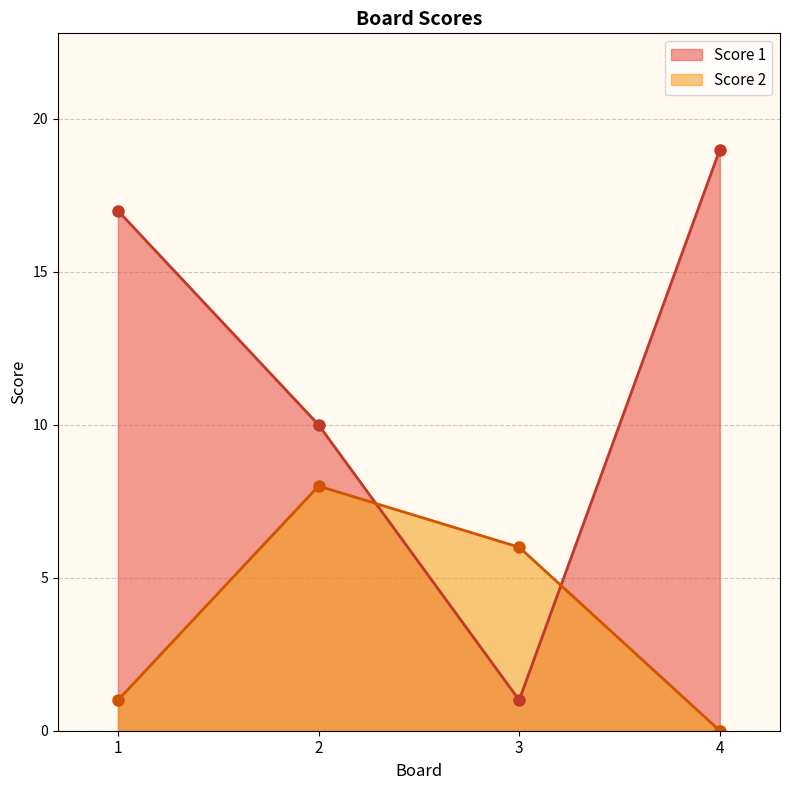

What is the average value of the Score 2 series?

4